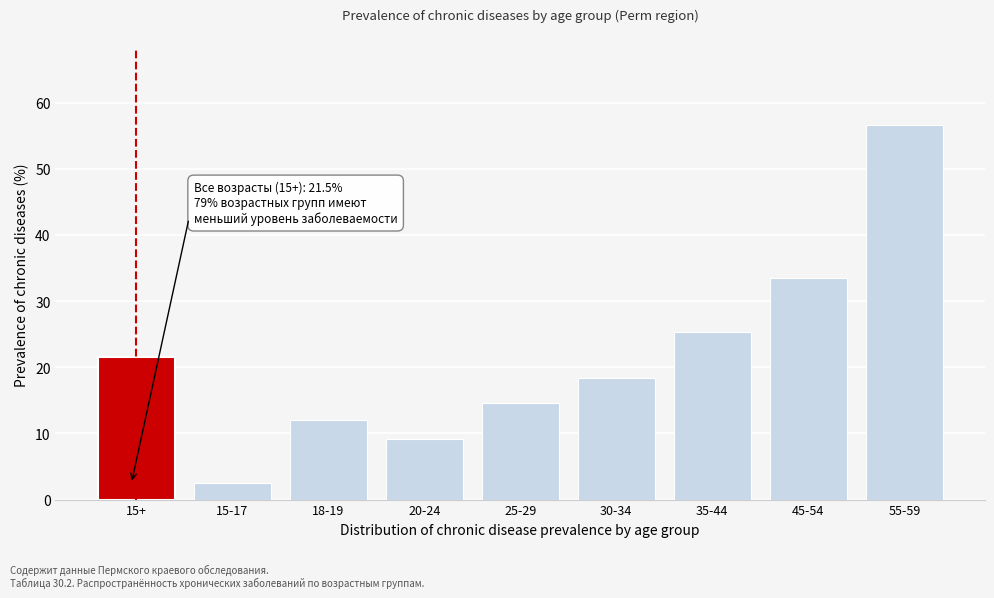

Reading right to left, list all the values displayed in this chart.

56.7	33.5	25.3	18.4	14.7	9.2	12.0	2.4	21.5